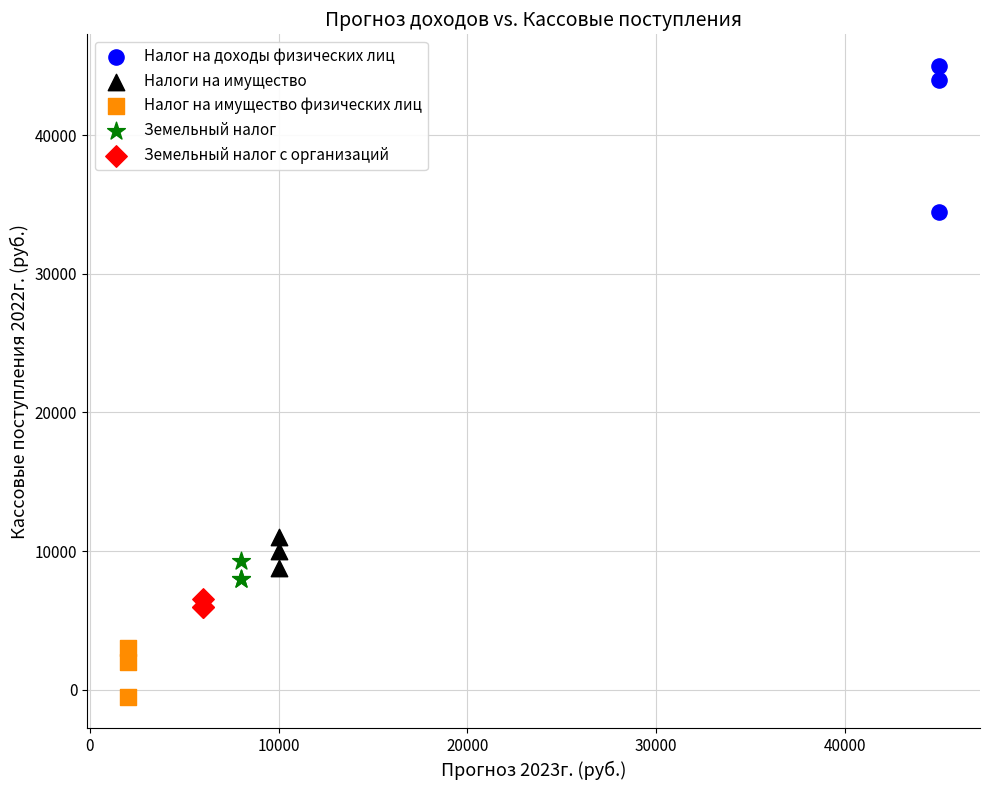

What are all the series names shown in the legend?

Налог на доходы физических лиц, Налоги на имущество, Налог на имущество физических лиц, Земельный налог, Земельный налог с организаций